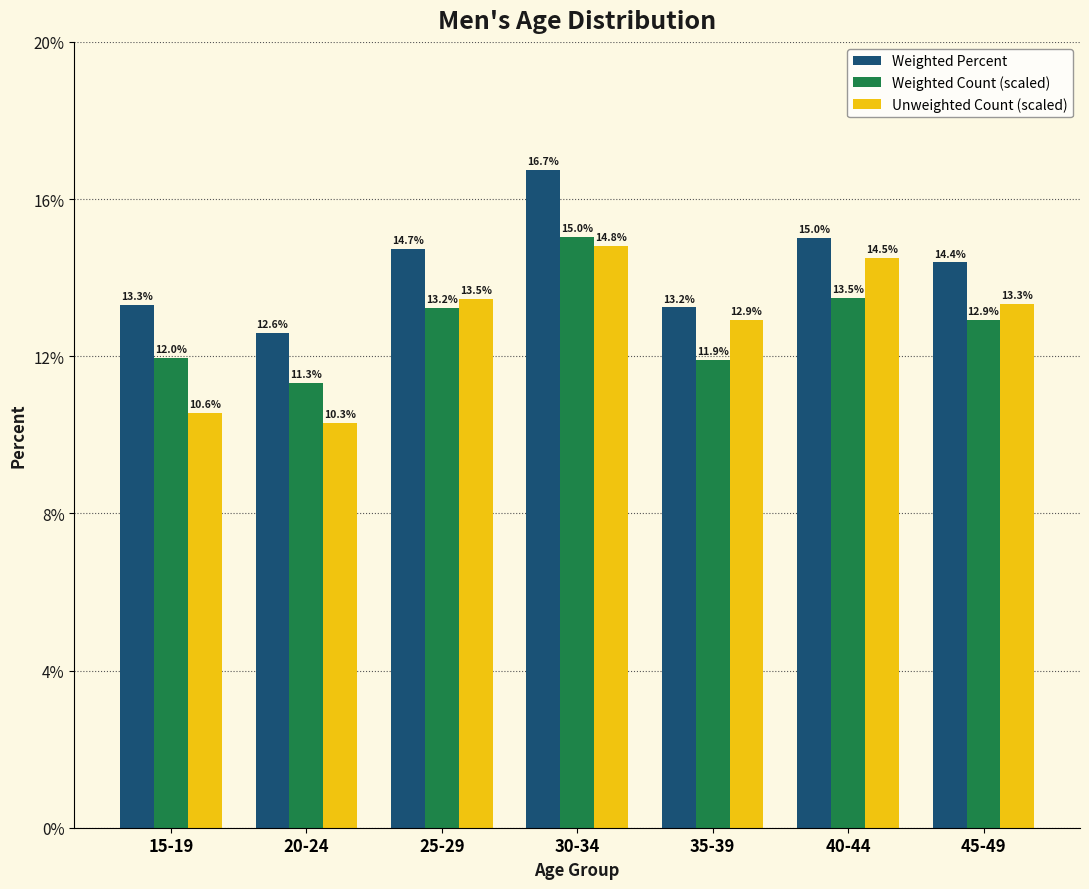

Reading right to left, list all the values displayed in this chart.

Weighted Percent: 45-49=14.4	40-44=15.0	35-39=13.2	30-34=16.7	25-29=14.7	20-24=12.6	15-19=13.3
Weighted Count (scaled): 45-49=12.9	40-44=13.5	35-39=11.9	30-34=15.0	25-29=13.2	20-24=11.3	15-19=12.0
Unweighted Count (scaled): 45-49=13.3	40-44=14.5	35-39=12.9	30-34=14.8	25-29=13.5	20-24=10.3	15-19=10.6